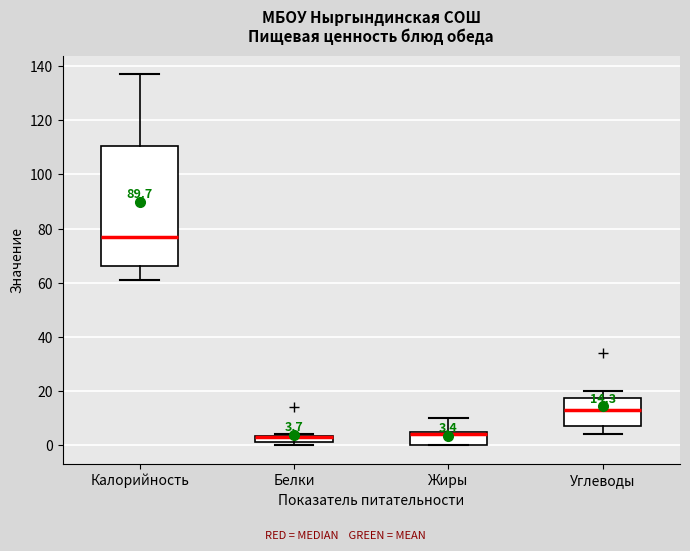

Comparing the boxes themselves (not the whiskers), which one is the tallest?

Калорийность